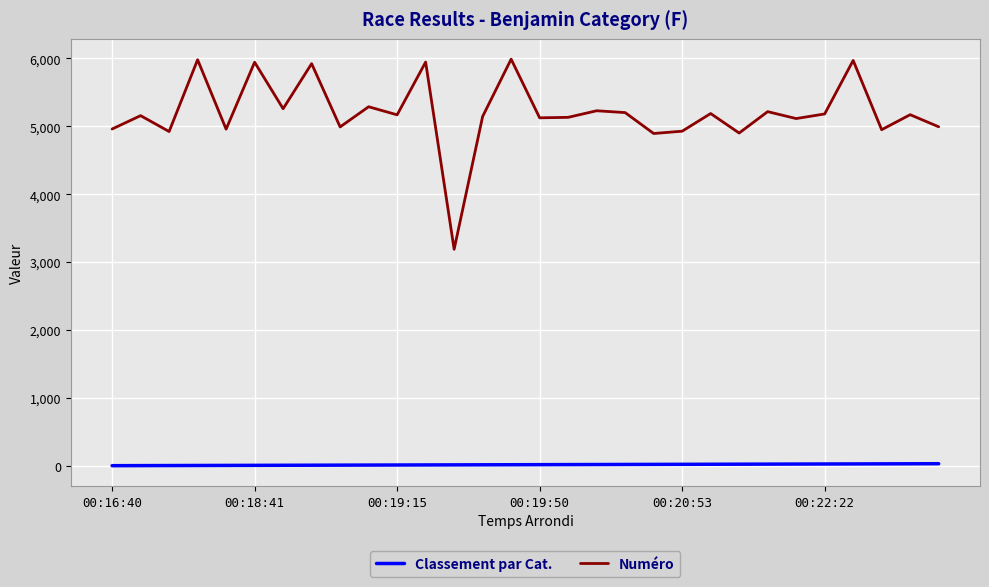

Which series has the largest range (max minus min)?

Numéro